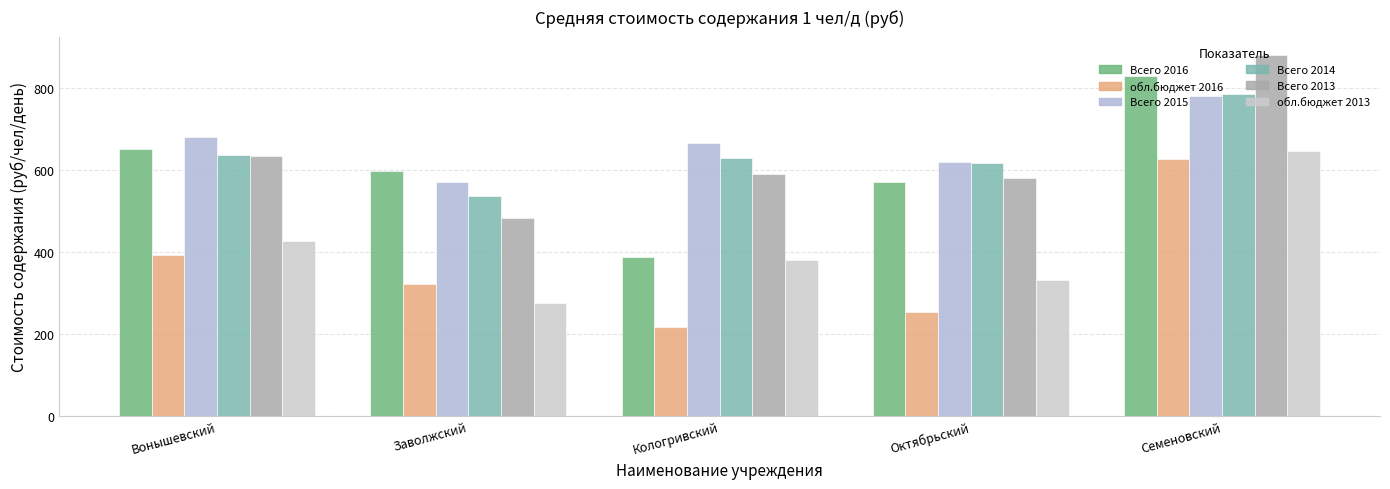

At which label does Всего 2014 reach its minimum?

Заволжский